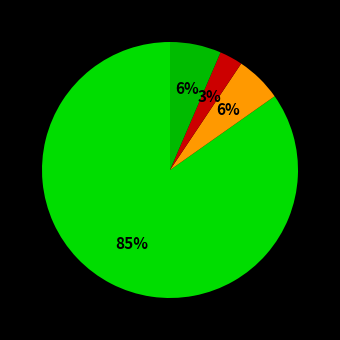

To the nearest percent, what is the average slice percentage?

25%